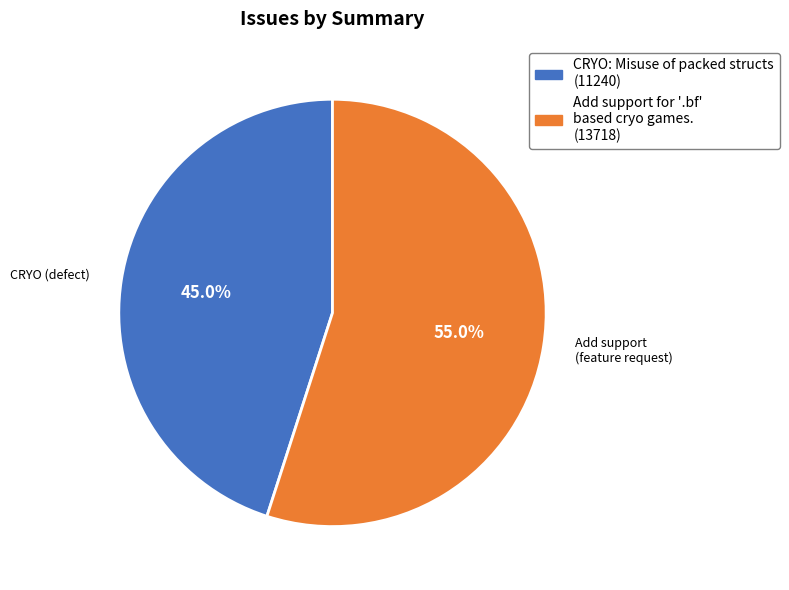

To the nearest percent, what portion does Add support for '.bf' based cryo games. represent?

55%